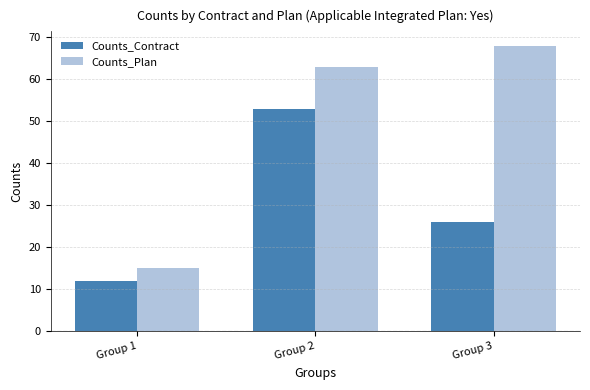

Which series has the widest spread of values?

Counts_Plan